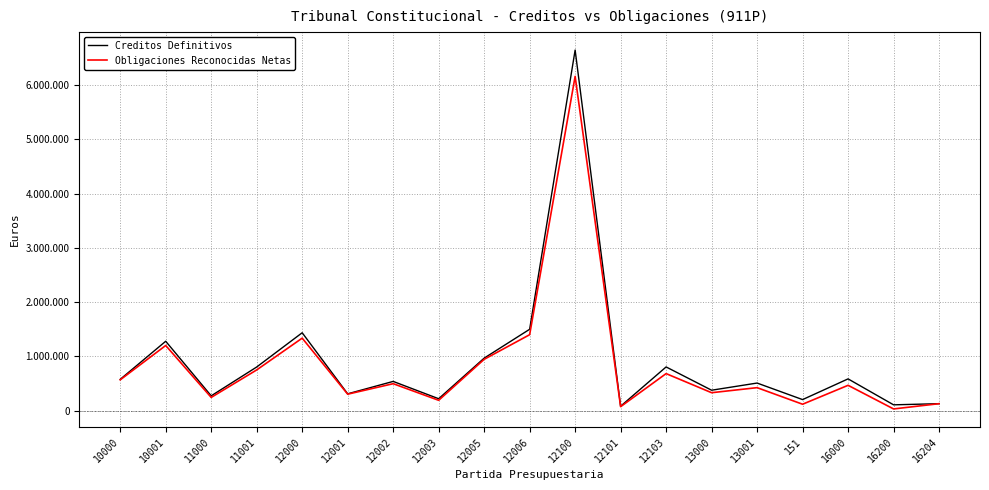

Is this an area chart (filled region under the line)?

No